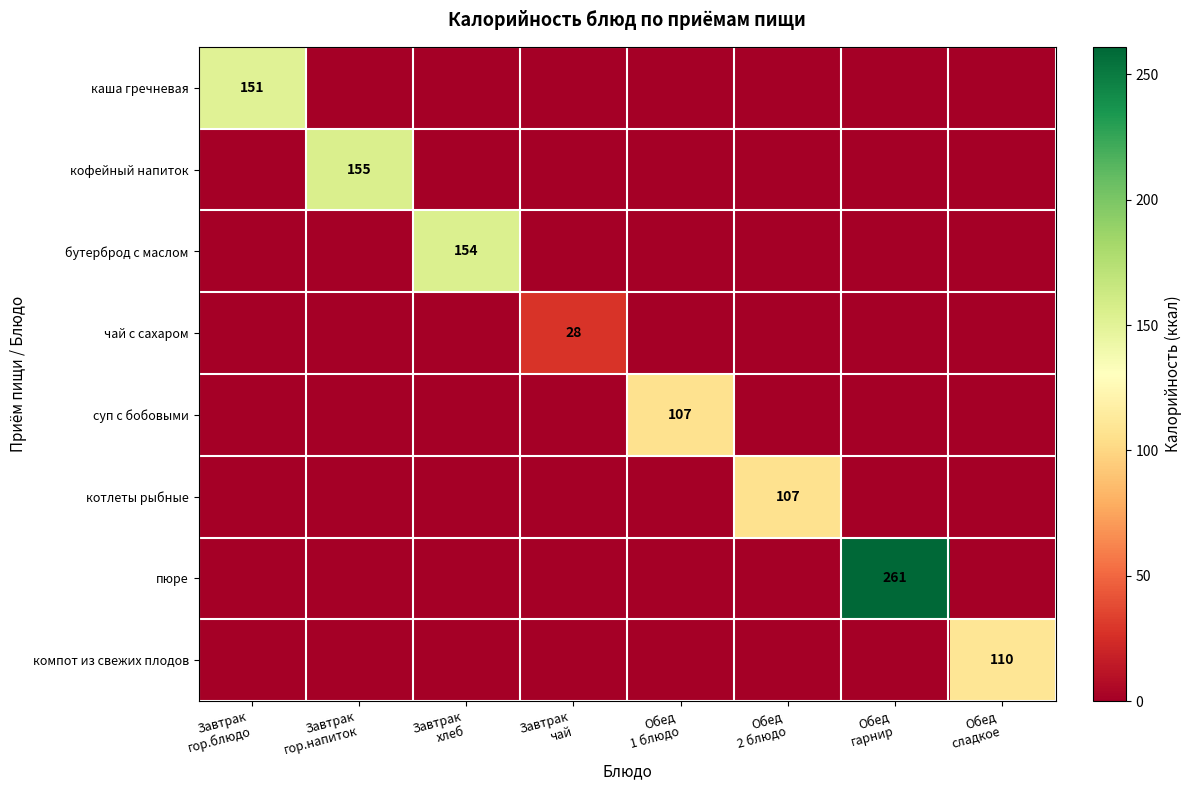

How many series are shown in this chart?

8